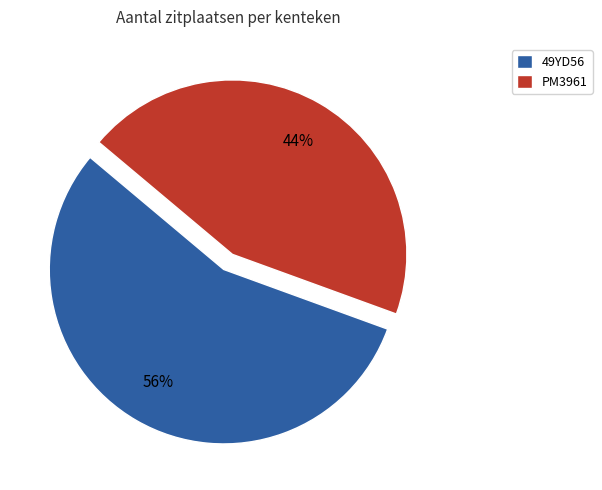

True or false: PM3961 accounts for 44% of the total.

True